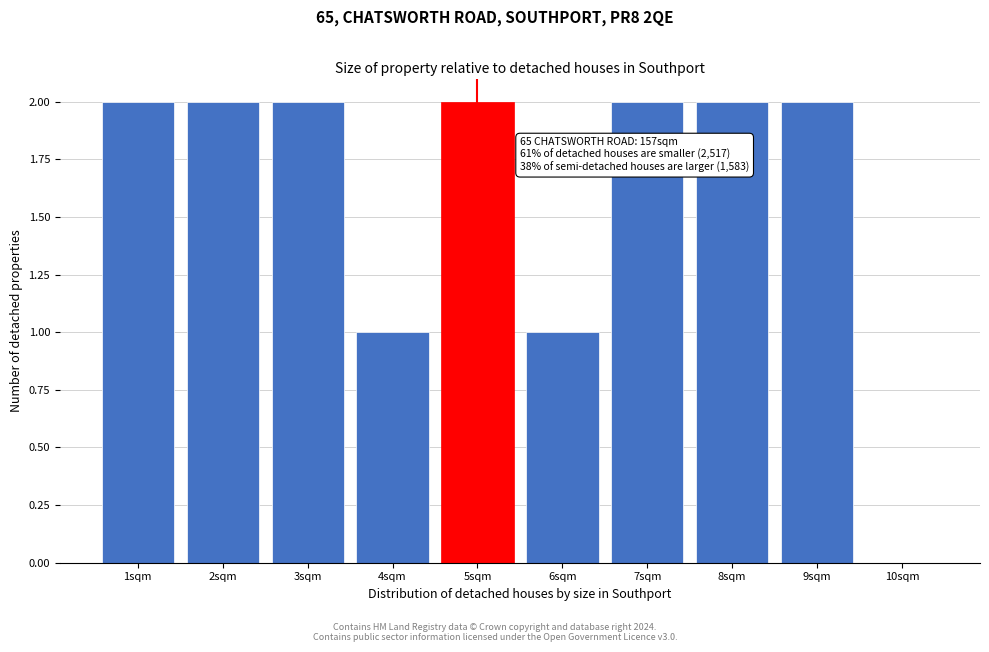

Reading left to right, transcribe all the data shown in this chart.

1sqm=2	2sqm=2	3sqm=2	4sqm=1	5sqm=2	6sqm=1	7sqm=2	8sqm=2	9sqm=2	10sqm=0